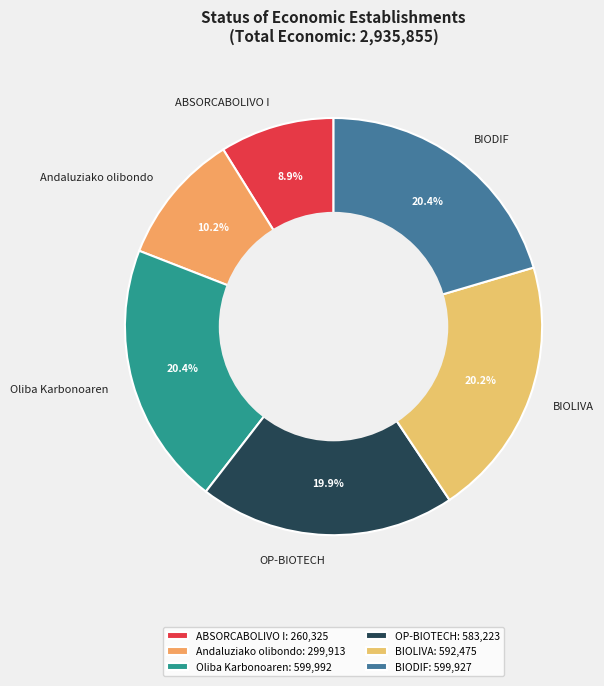

True or false: BIOLIVA accounts for 28% of the total.

False